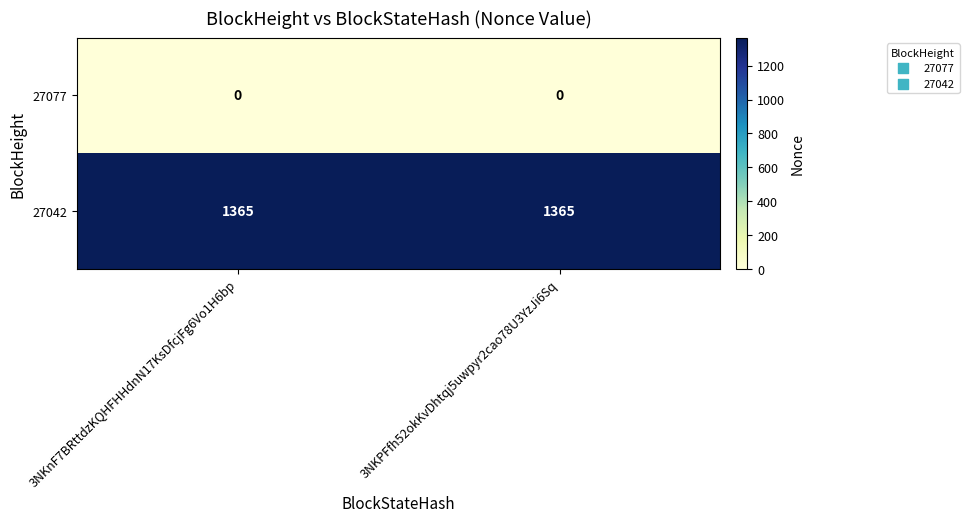

Reading right to left, transcribe all the data shown in this chart.

27077: 0	0
27042: 1365	1365